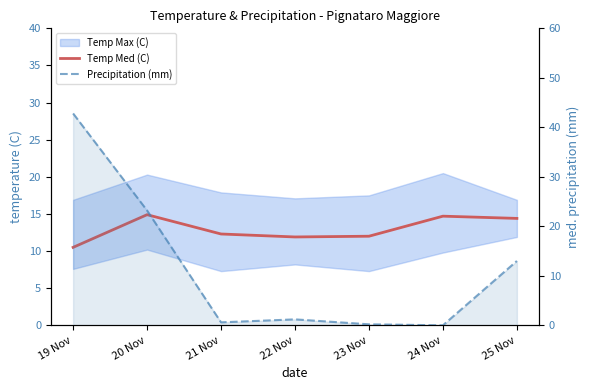

What position from the left is 20 Nov?

2